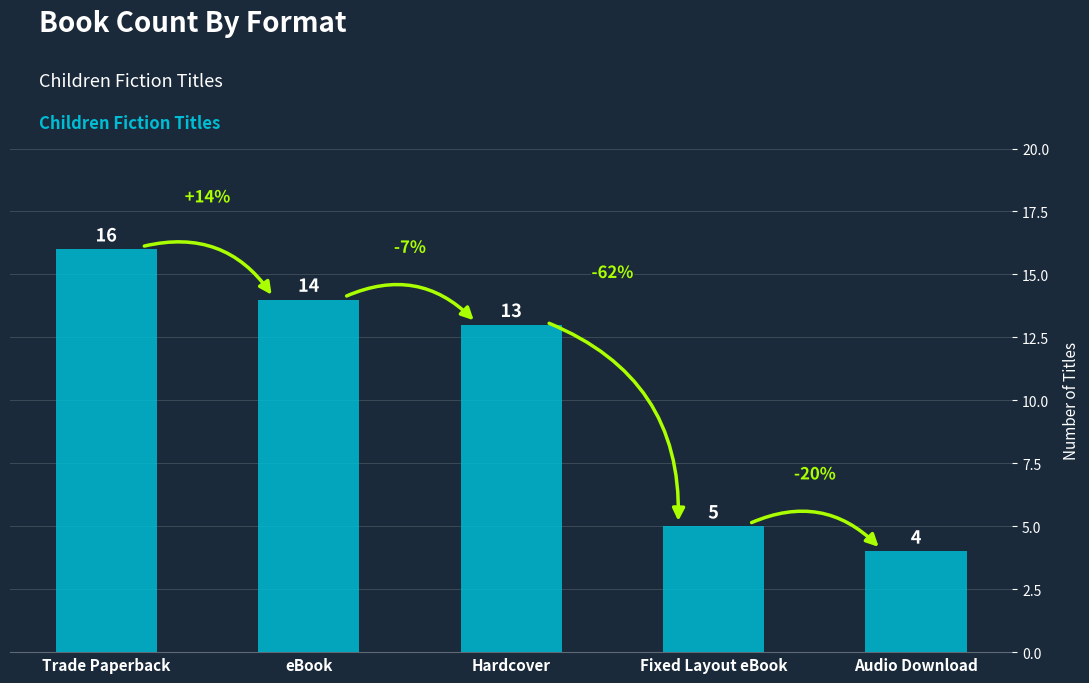

How many distinct data groups are displayed?

1